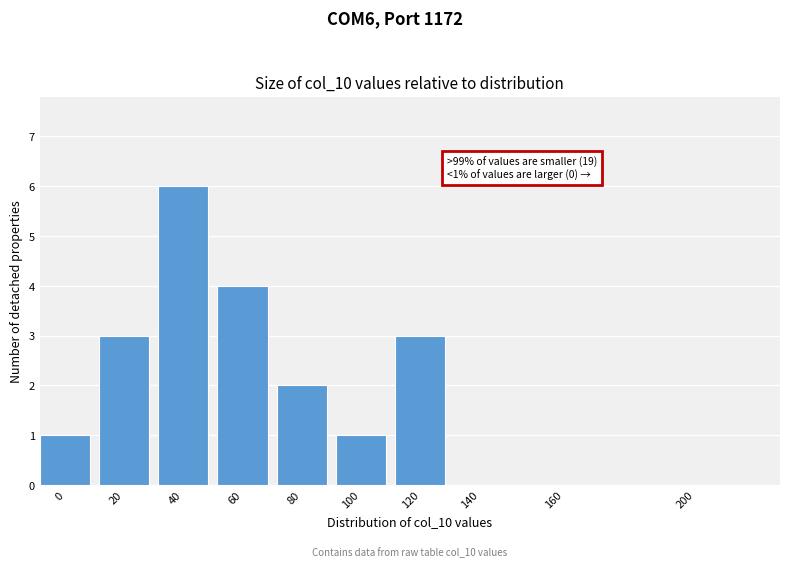

Reading left to right, list all the values displayed in this chart.

0=1	20=3	40=6	60=4	80=2	100=1	120=3	140=0	160=0	200=0